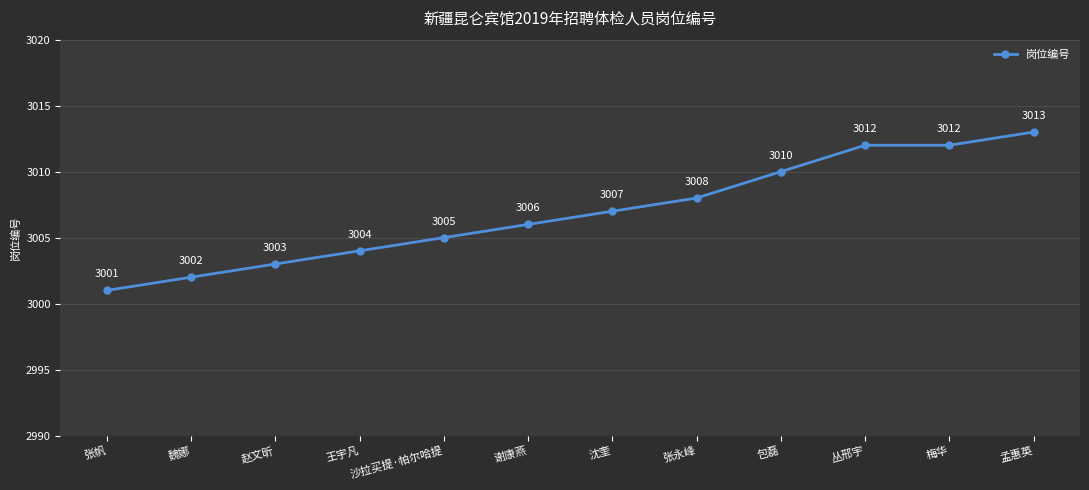

How many data points does each series have?

12